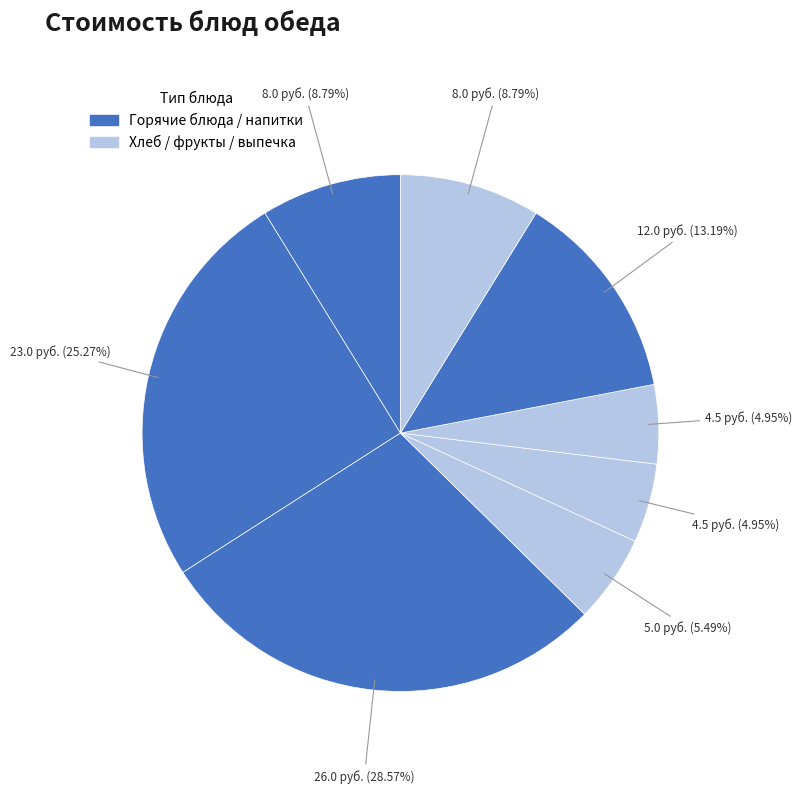

Count the number of slices in the pie.

8